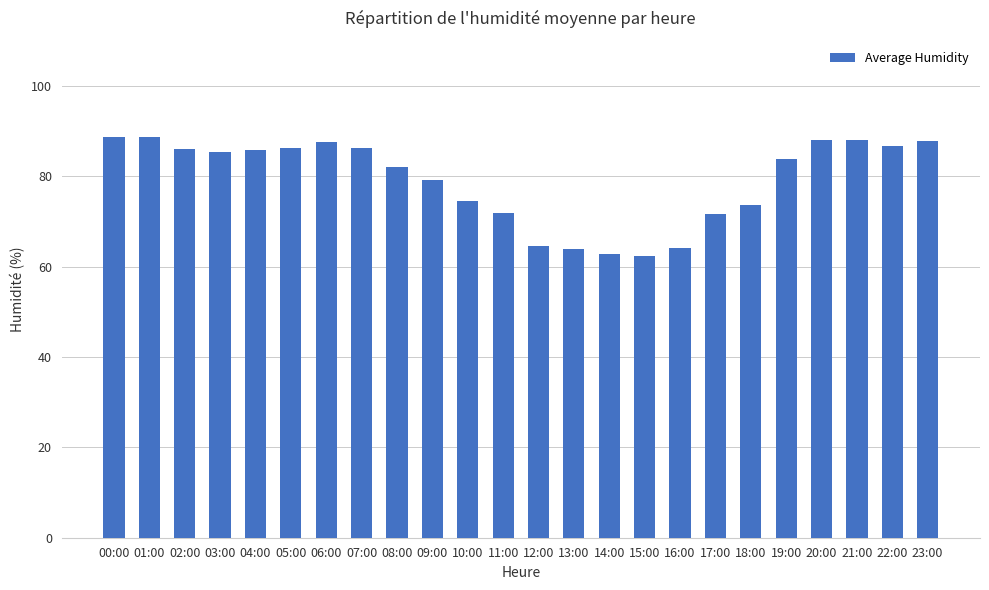

What is the difference between the values at 05:00 and 12:00?

21.6